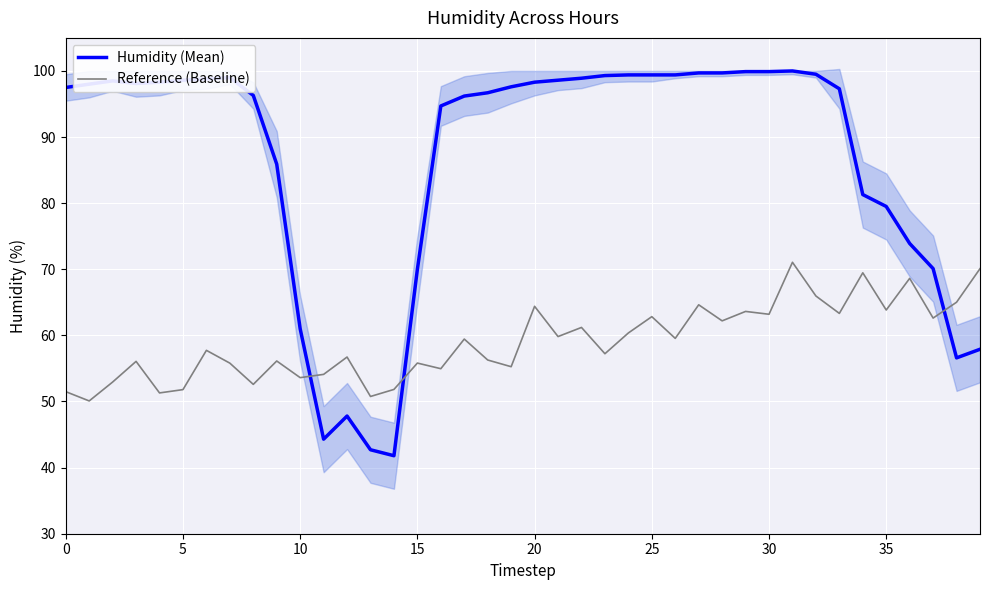

The value of Humidity (Mean) at 0 is 128.1. True or false?

False